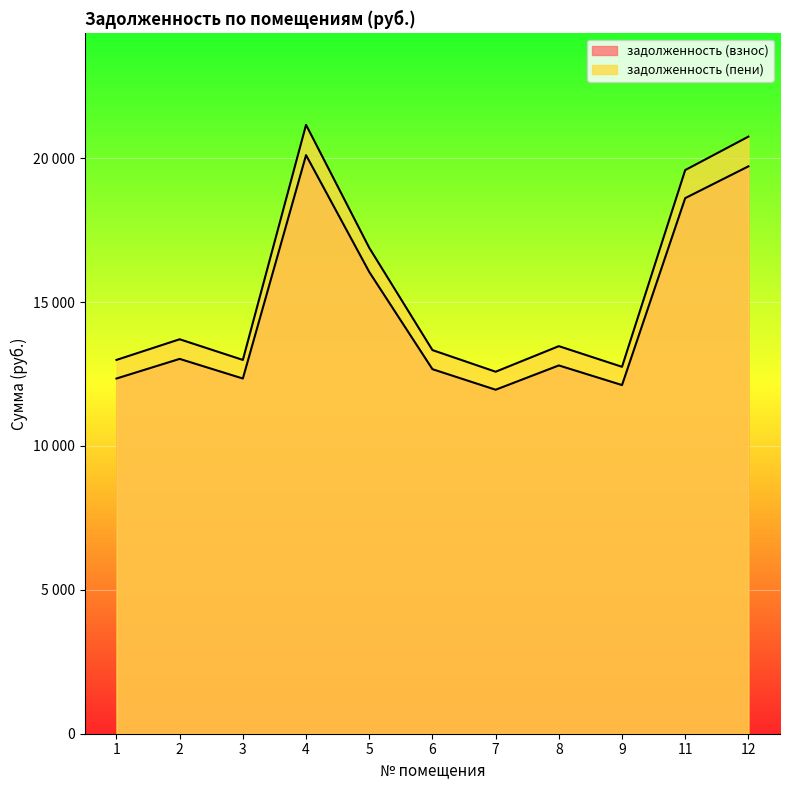

What is the value of the задолженность (пени) point at the 1st from the left?

12990.3